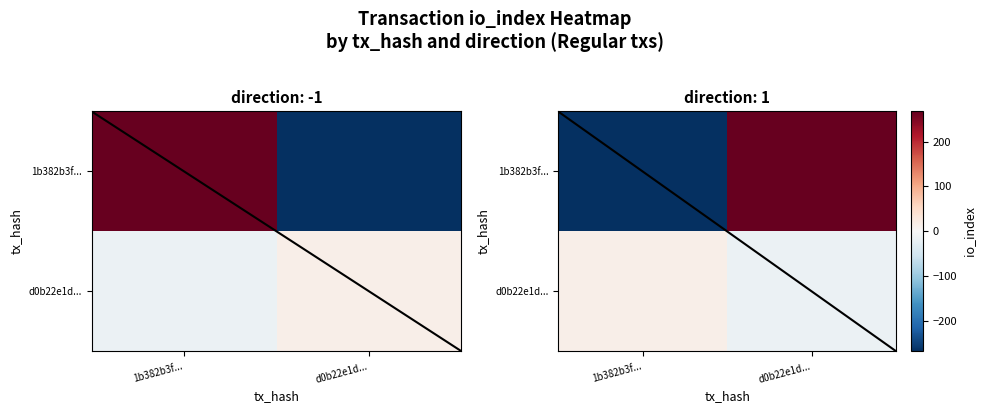

True or false: d0b22e1d... has a value of -15 at d0b22e1d....

True